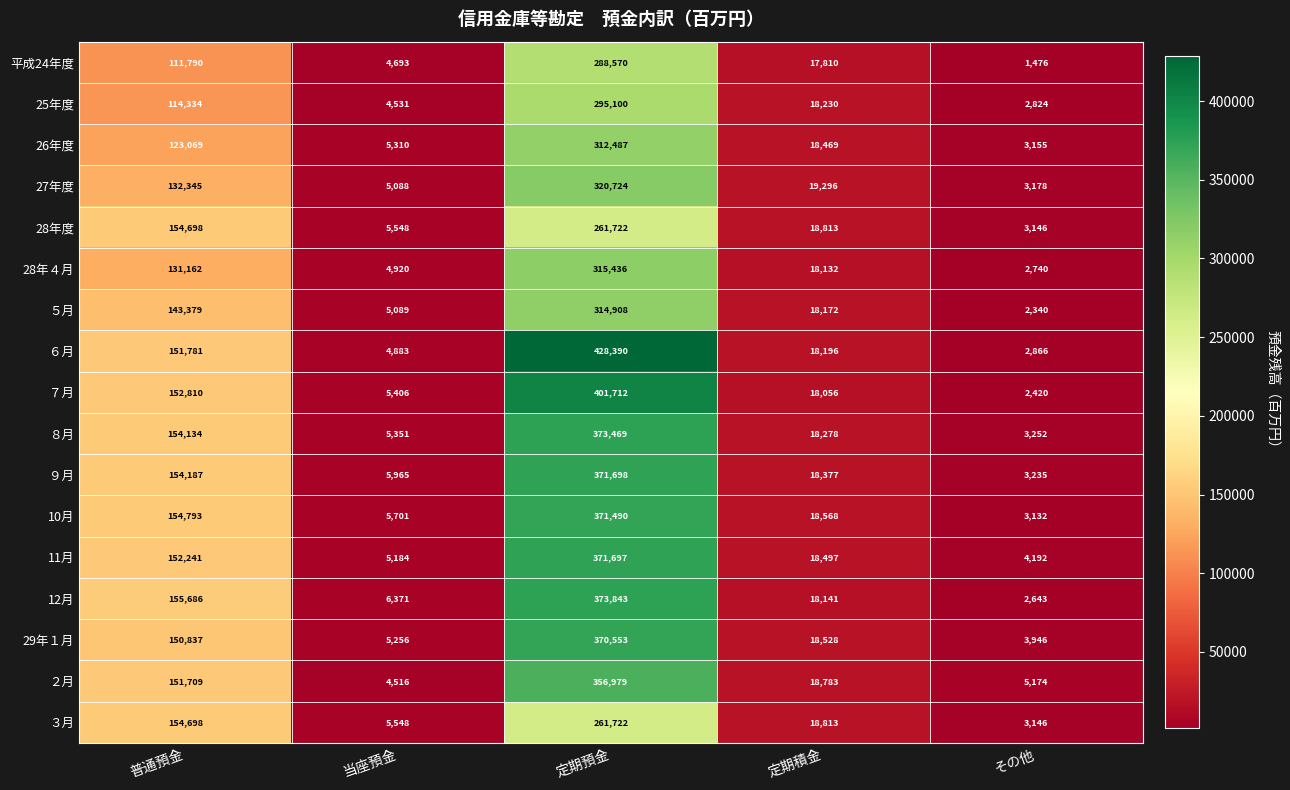

Where is 28年度 nearest to the value 132434?

普通預金